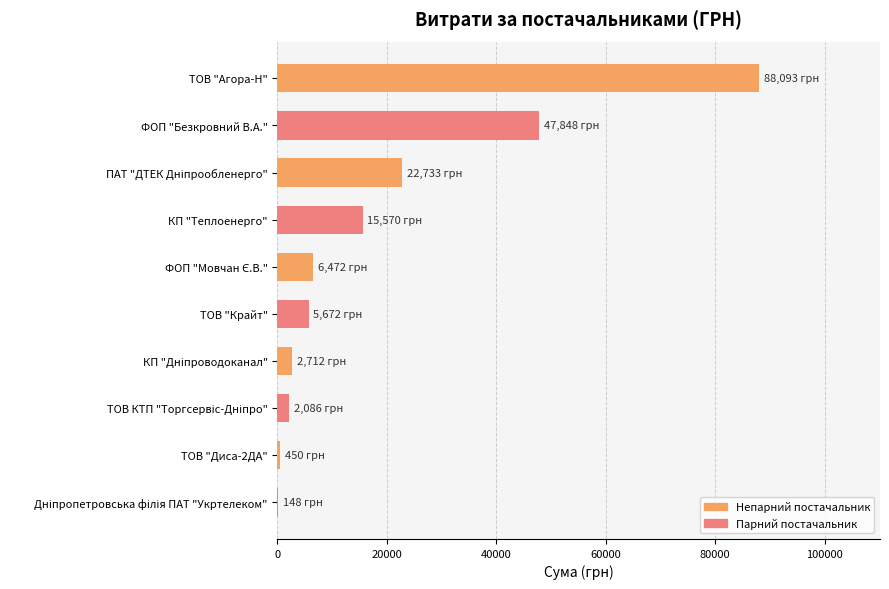

What is the greatest value displayed?

88092.6